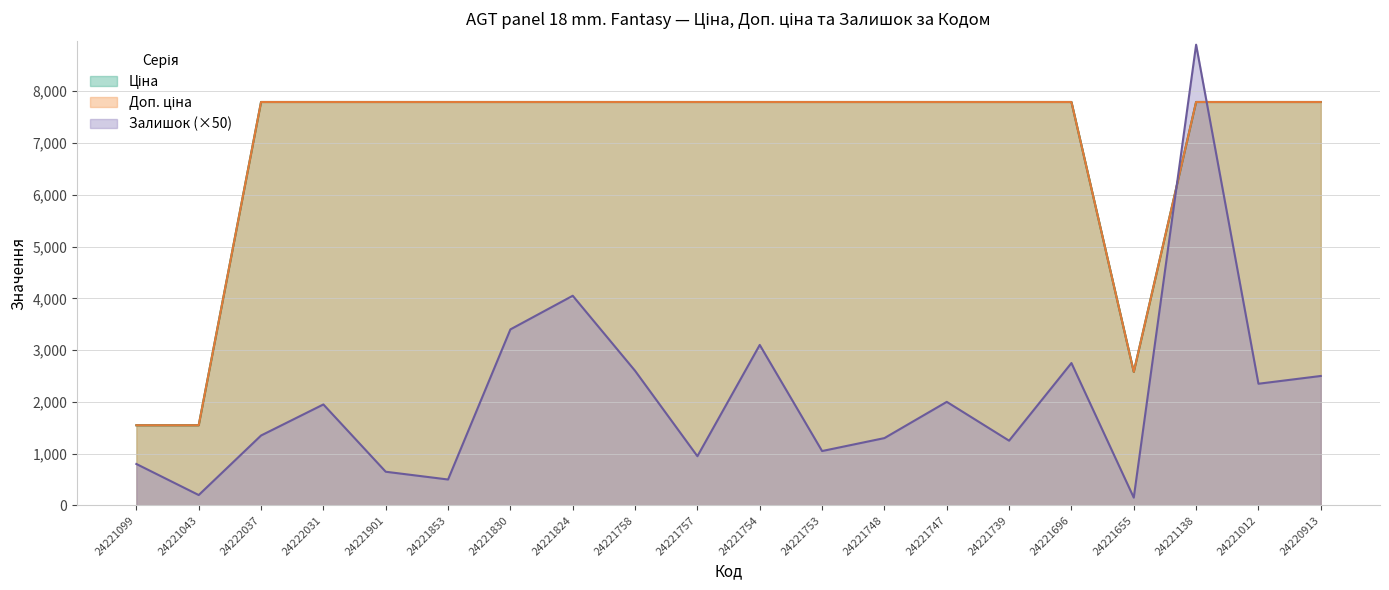

What is the approximate value of Ціна at 24221099?

1547.7